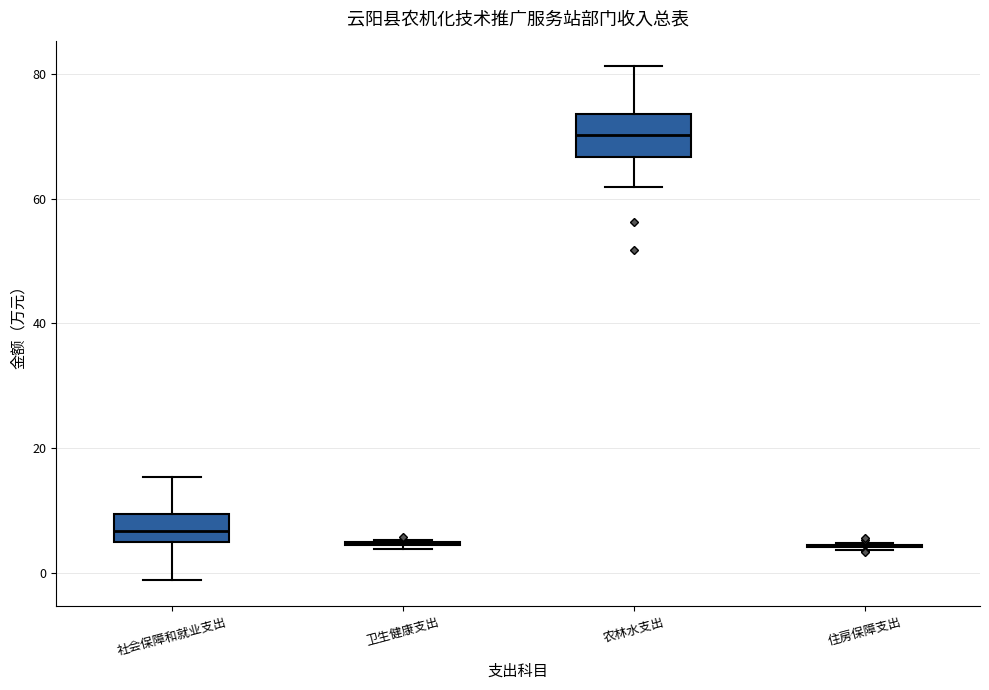

Comparing the boxes themselves (not the whiskers), which one is the tallest?

农林水支出